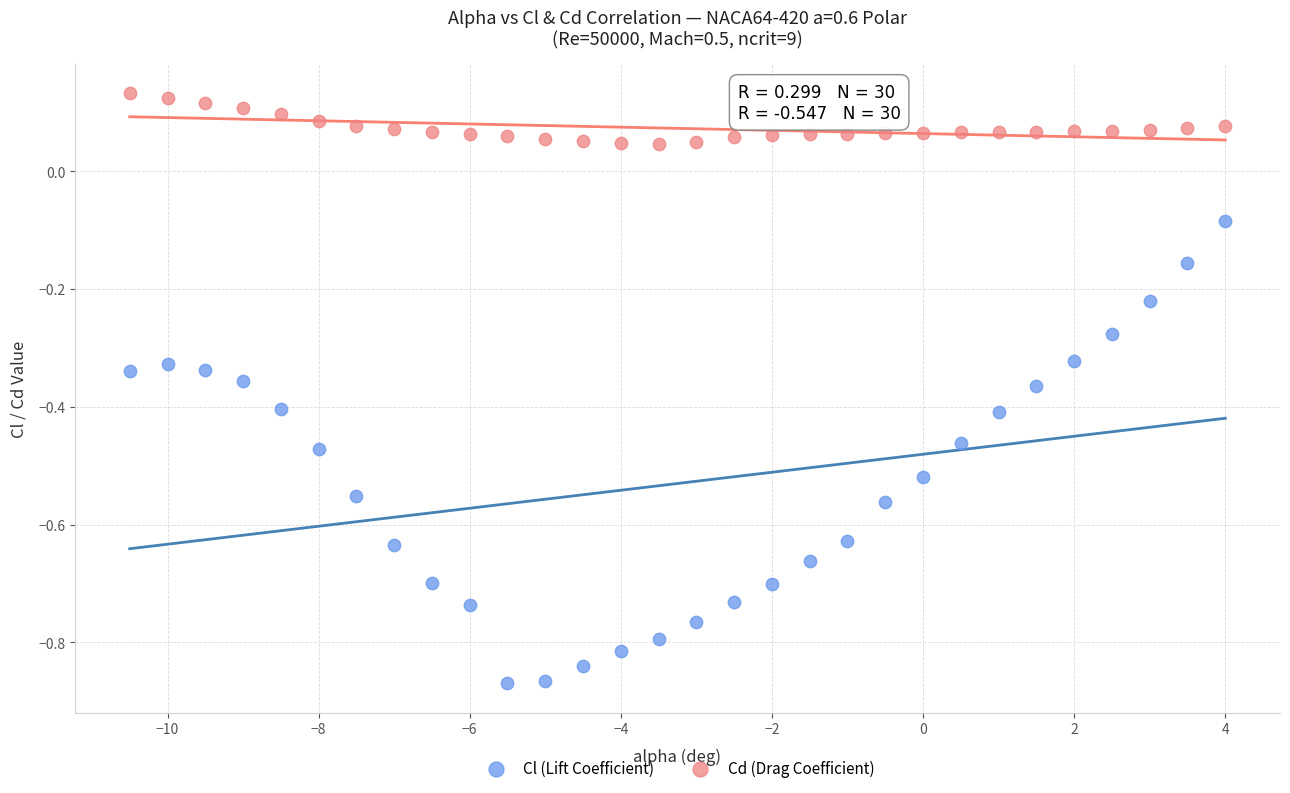

Which series has the widest spread of Y values?

Cl (Lift Coefficient)